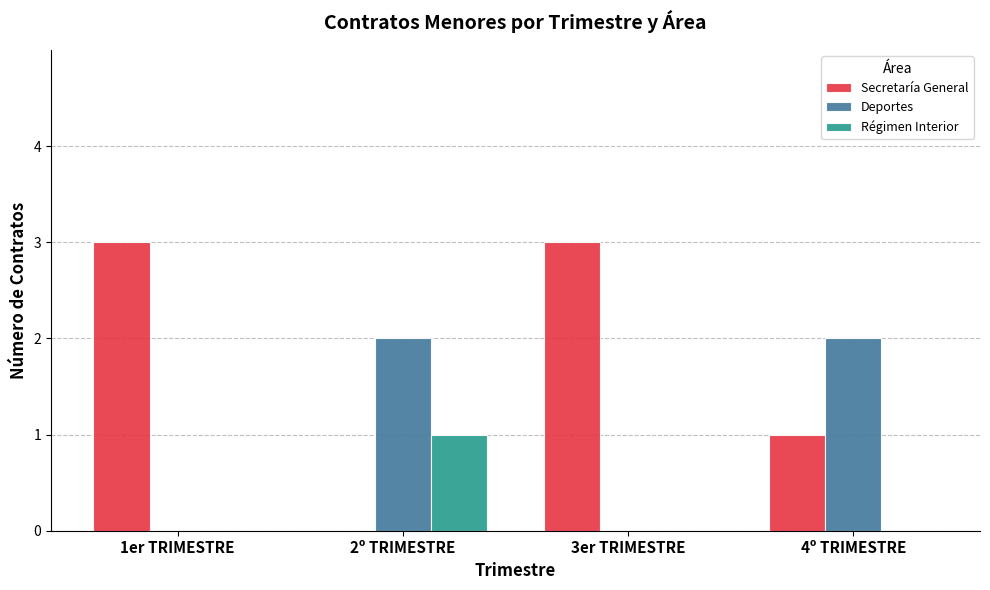

What is the total value across all series at 4º TRIMESTRE?

3